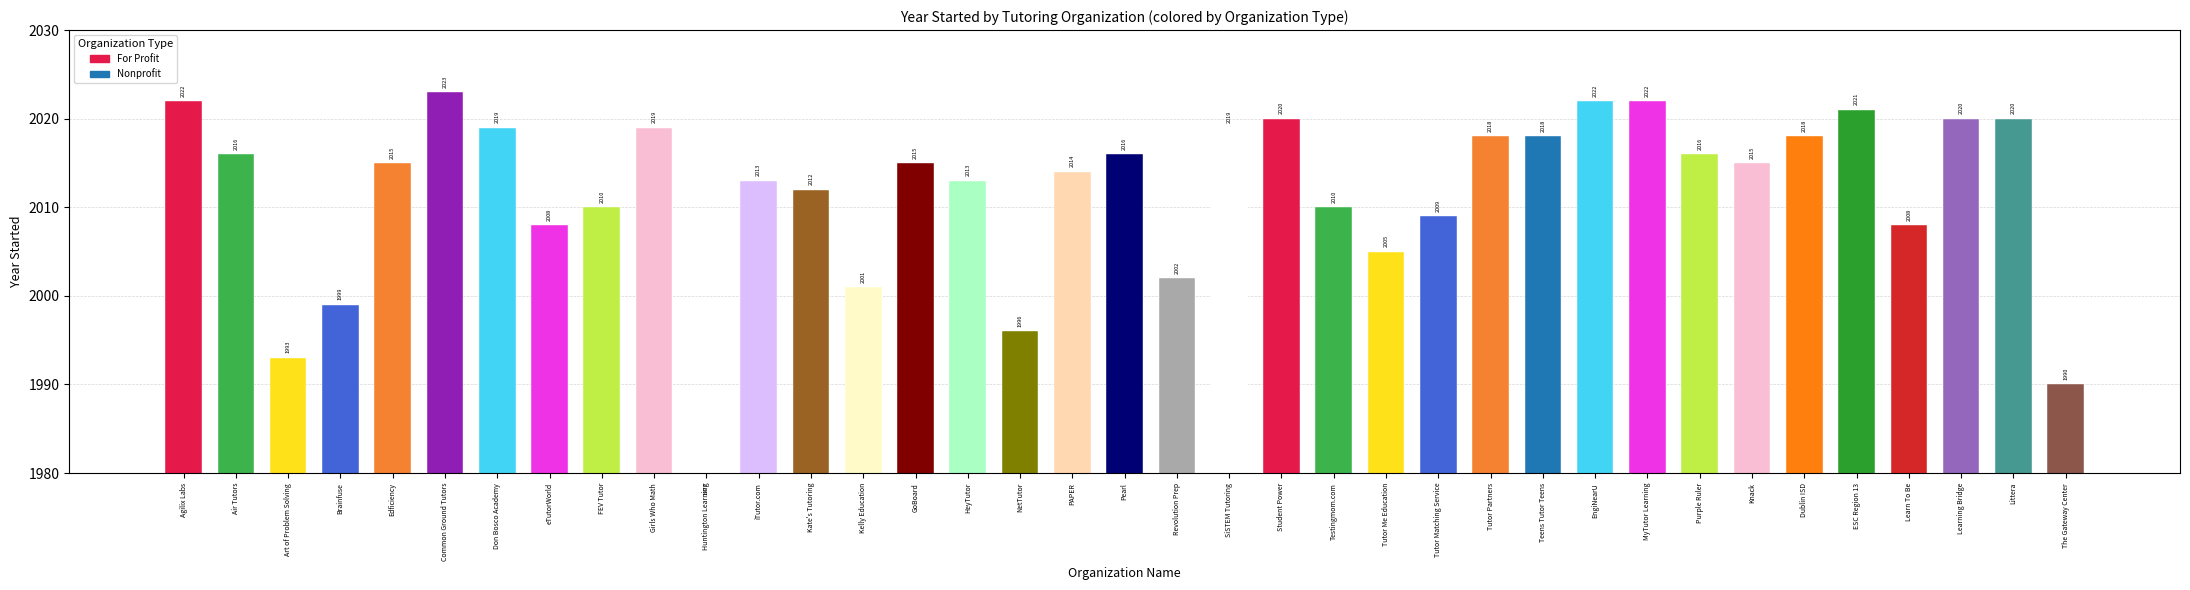

Reading right to left, what are all the values shown in this chart?

The Gateway Center=1990	Littera=2020	Learning Bridge=2020	Learn To Be=2008	ESC Region 13=2021	Dublin ISD=2018	Knack=2015	Purple Ruler=2016	MyTutor Learning=2022	EngiNearU=2022	Teens Tutor Teens=2018	Tutor Partners=2018	Tutor Matching Service=2009	Tutor Me Education=2005	Testingmom.com=2010	Student Power=2020	SiSTEM Tutoring=2019	Revolution Prep=2002	Pearl=2016	PAPER=2014	NetTutor=1996	HeyTutor=2013	GoBoard=2015	Kelly Education=2001	Kate's Tutoring=2012	iTutor.com=2013	Huntington Learning=1977	Girls Who Math=2019	FEV Tutor=2010	eTutorWorld=2008	Don Bosco Academy=2019	Common Ground Tutors=2023	Edficiency=2015	Brainfuse=1999	Art of Problem Solving=1993	Air Tutors=2016	Agilix Labs=2022